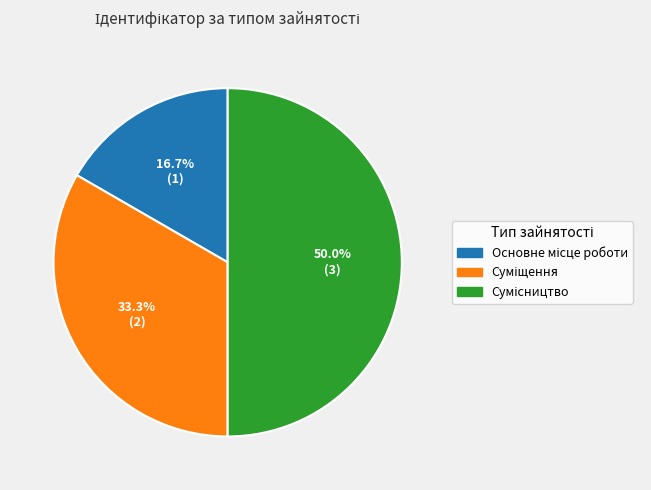

Count the number of slices in the pie.

3